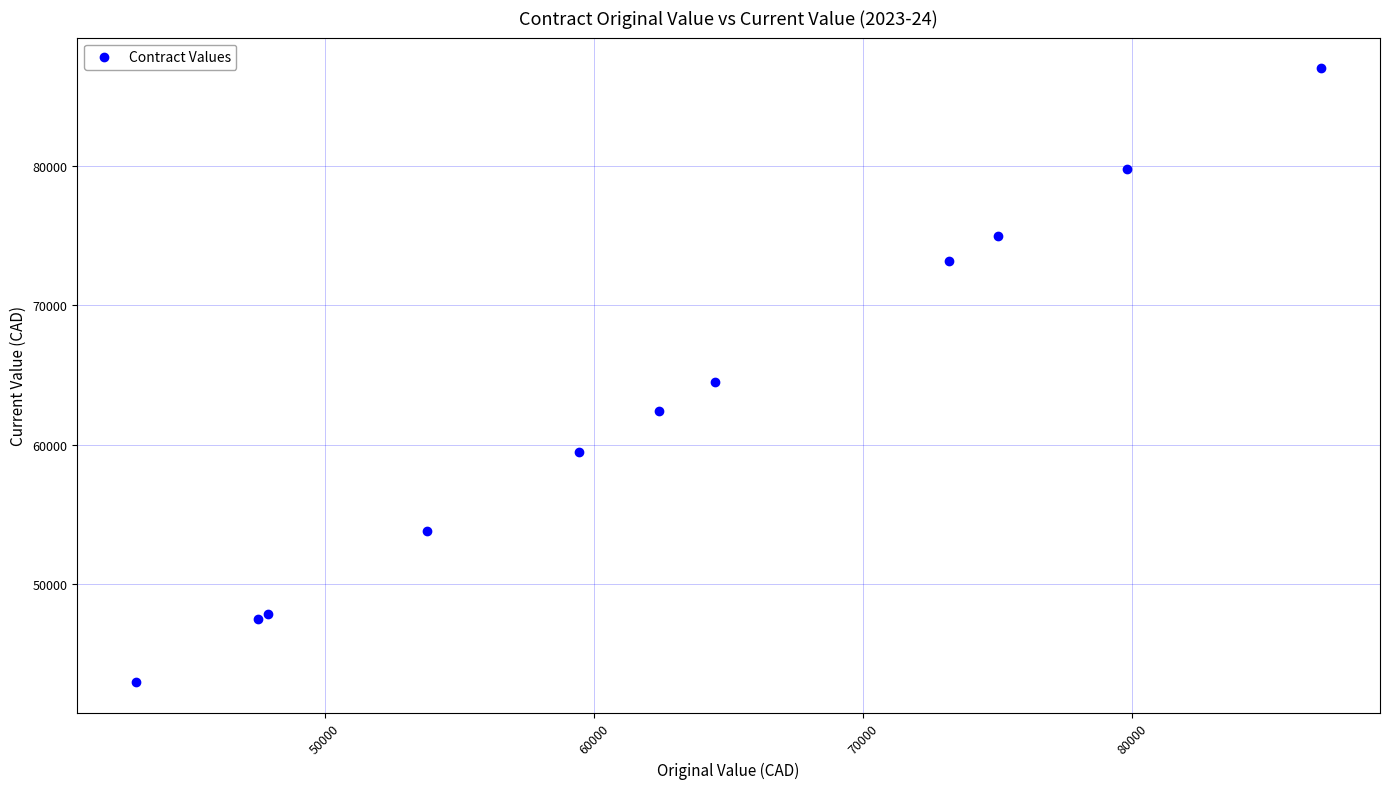

What Y value in the scatter plot is closest to 65000?

64500